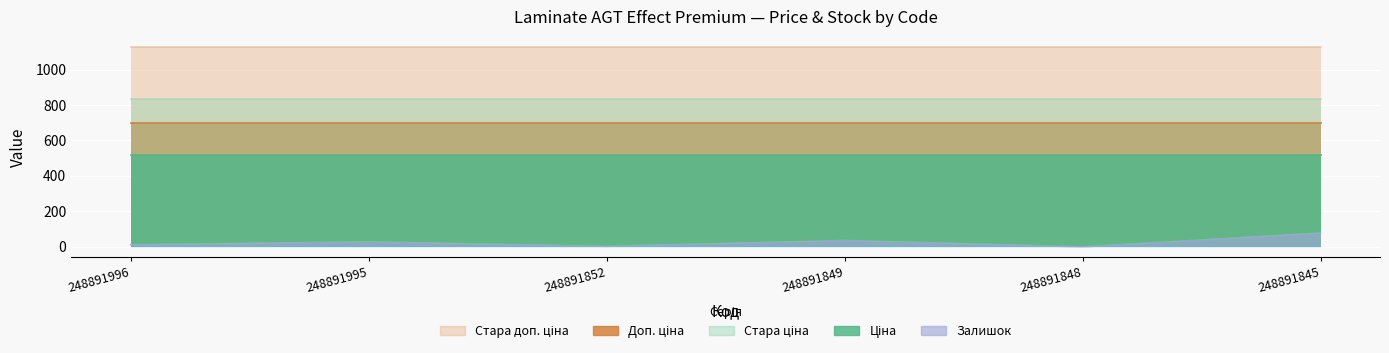

Reading left to right, list all the values displayed in this chart.

Ціна: 515.8	515.8	515.8	515.8	515.8	515.8
Стара ціна: 832.4	832.4	832.4	832.4	832.4	832.4
Доп. ціна: 699.0	699.0	699.0	699.0	699.0	699.0
Стара доп. ціна: 1128.0	1128.0	1128.0	1128.0	1128.0	1128.0
Залишок: 12.0	28.0	3.0	36.0	0.0	78.0